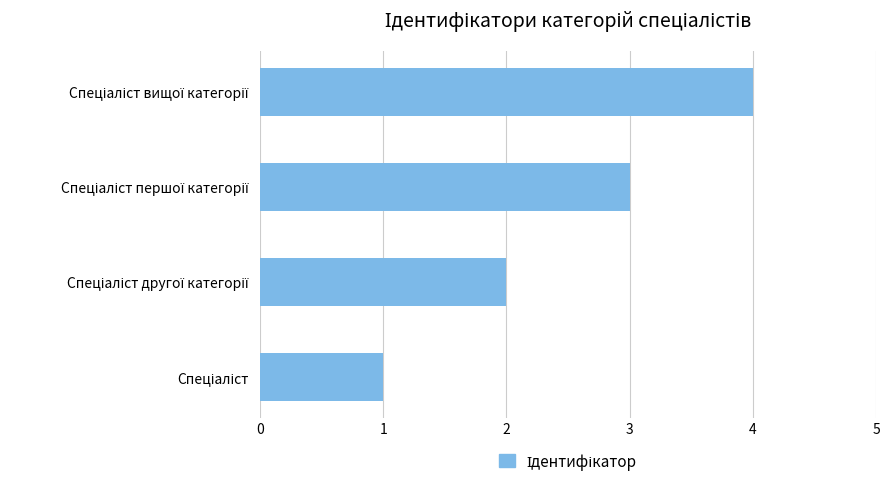

What is the greatest value displayed?

4